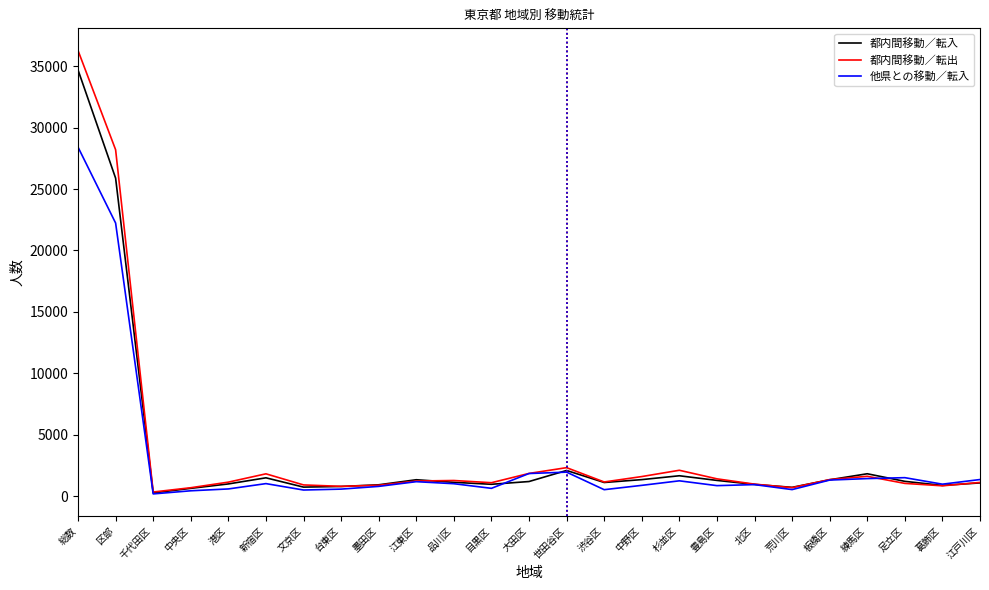

Which series changed the most between 総数 and 中野区?

都内間移動／転出